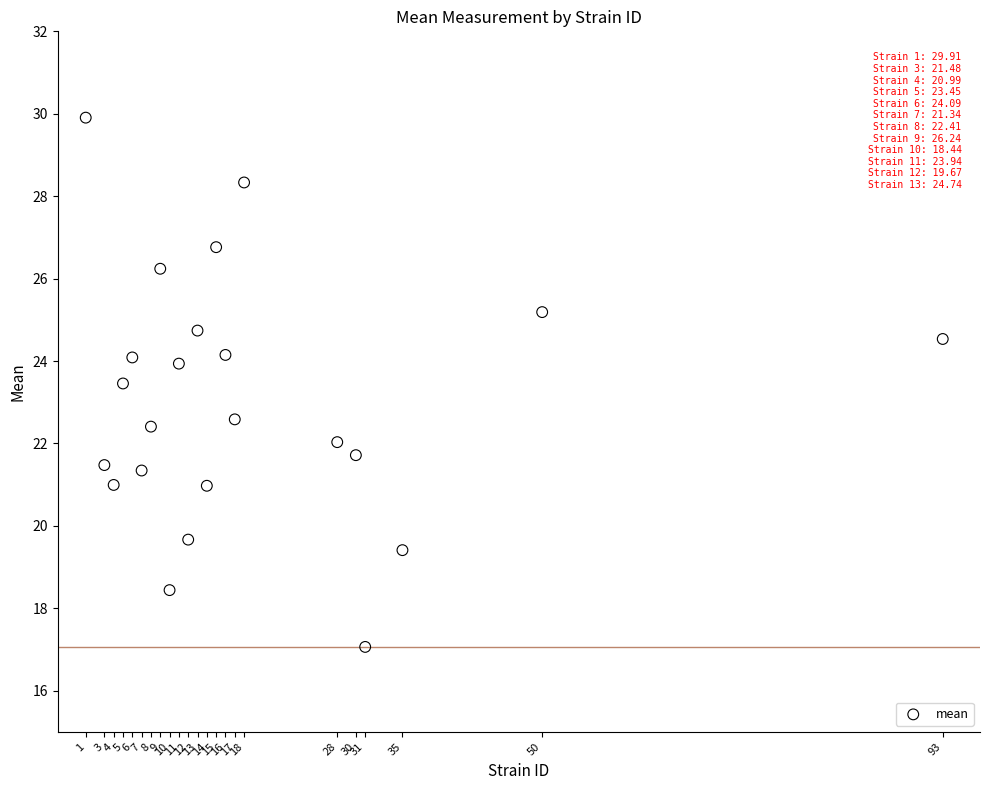

What is the range of Y values (max minus min)?

12.8